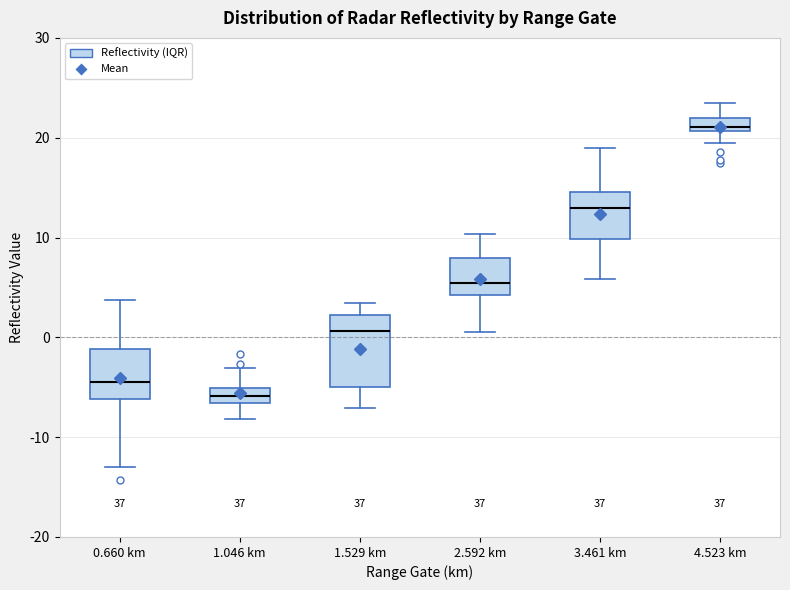

Where is the lower edge of the box for 0.660 km on the y-axis? The values are not printed on the chart, so give them approximately, as read against the axis.

-6